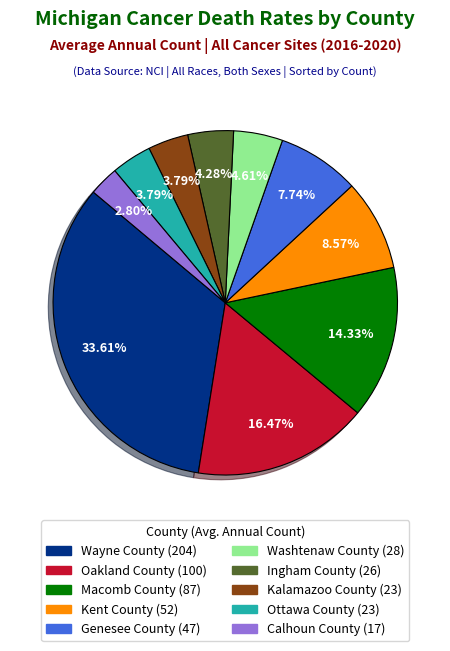

Approximately how many times larger is the value at Kalamazoo County compared to Washtenaw County?

0.8